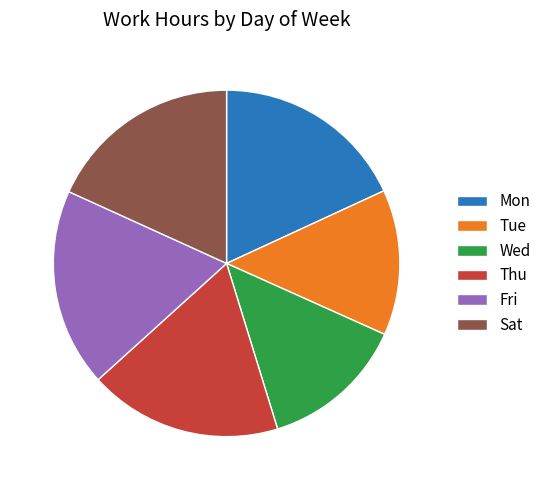

Combined, do Tue and Fri account for over 50%?

No